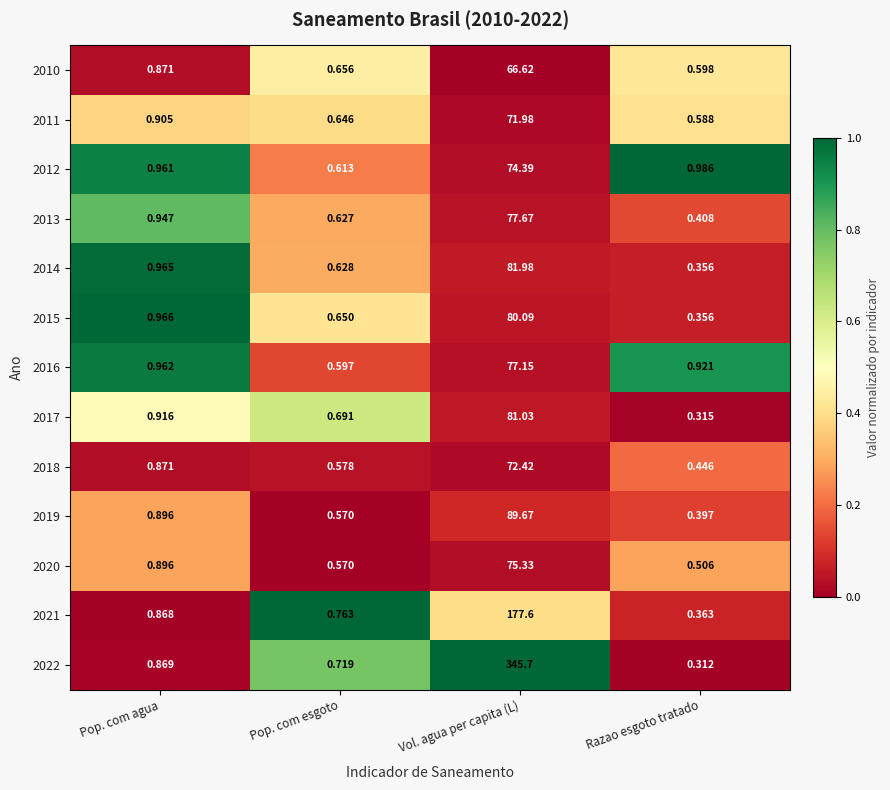

At which category does the chart reach its minimum across all series?

Razao esgoto tratado